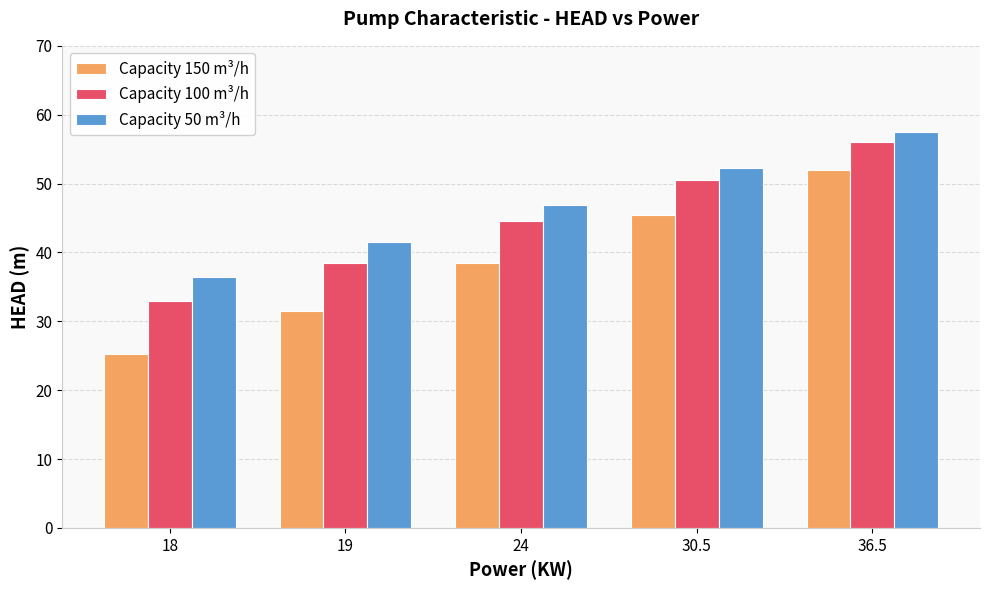

Read the Capacity 100 m³/h value at 30.5.

50.5